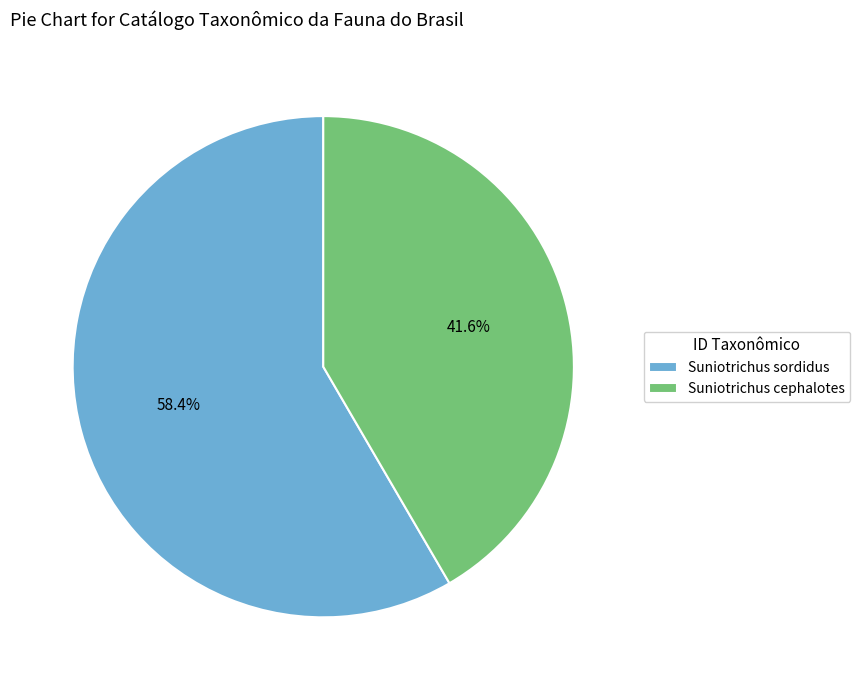

Is there a majority slice in this chart?

Yes